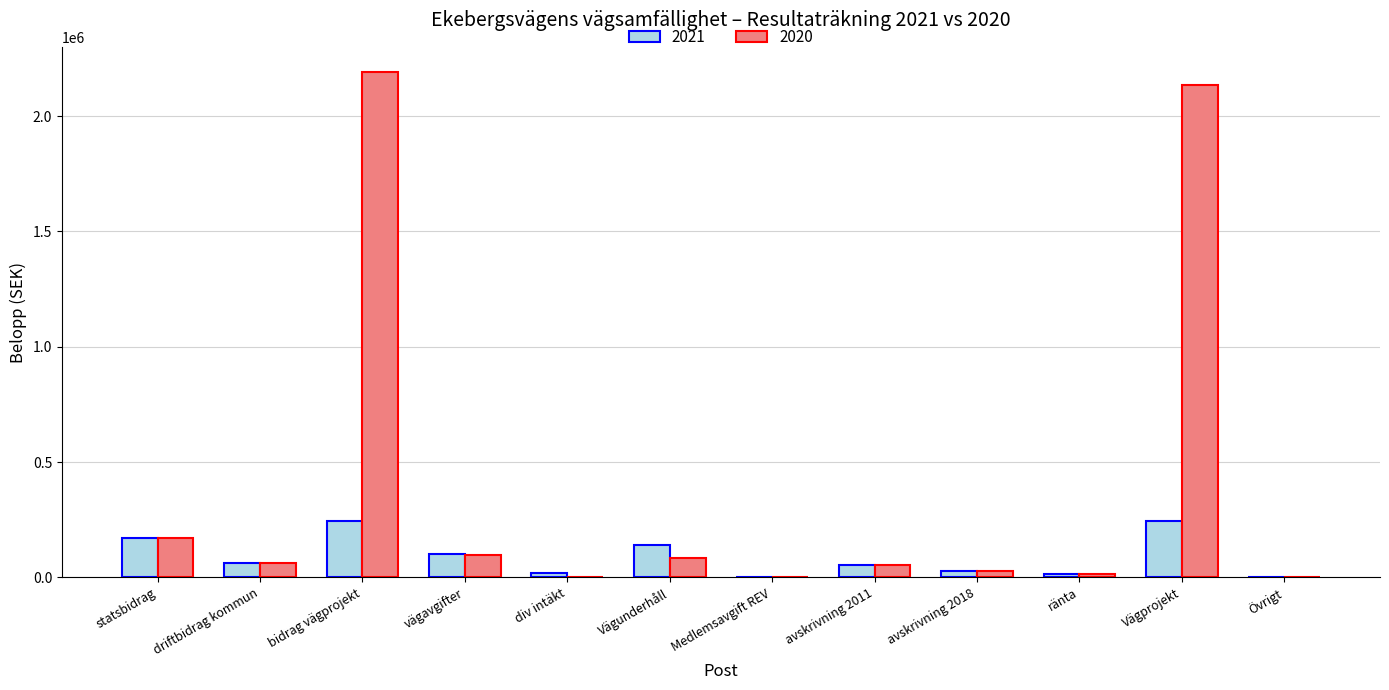

Which label corresponds to the largest value in the chart?

bidrag vägprojekt